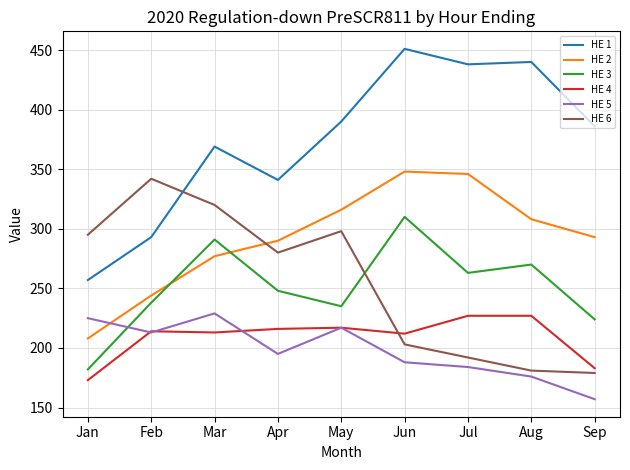

Rank the series at Mar from highest to lowest value.

HE 1, HE 6, HE 3, HE 2, HE 5, HE 4